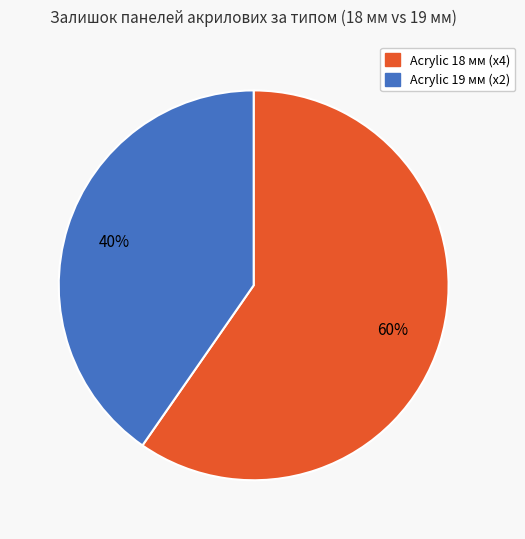

Does any single category account for the majority?

Yes